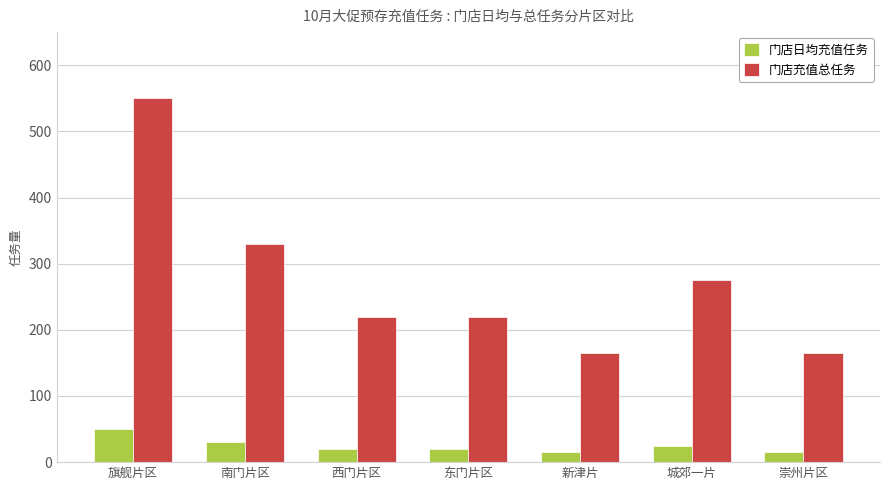

The 门店日均充值任务 series shows 20 at 东门片区. True or false?

True